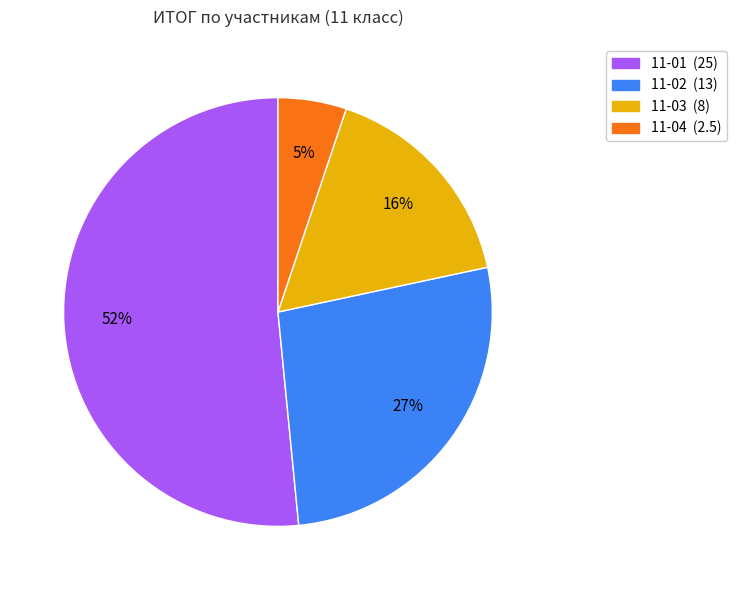

How many slices are in this pie chart?

4